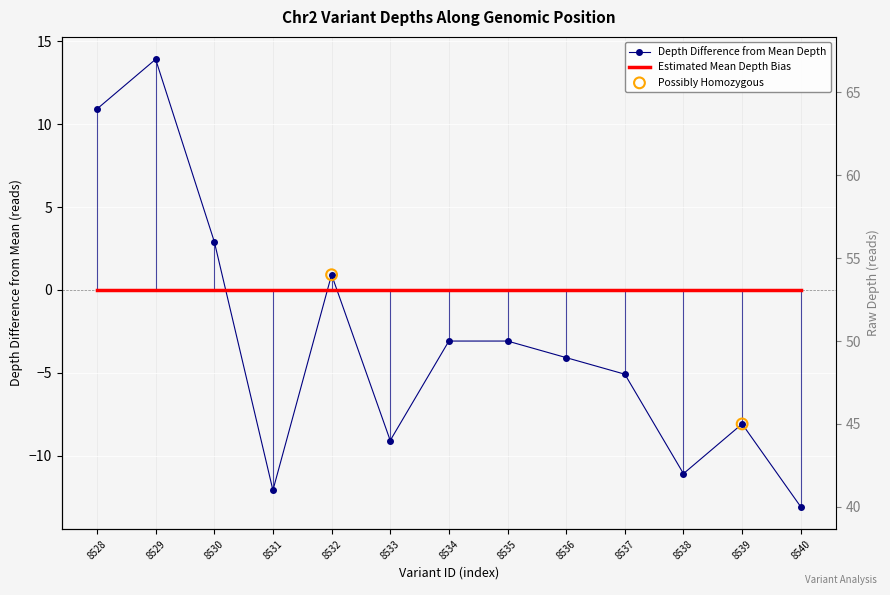

Which has a higher value, 8531 or 8535?

8535